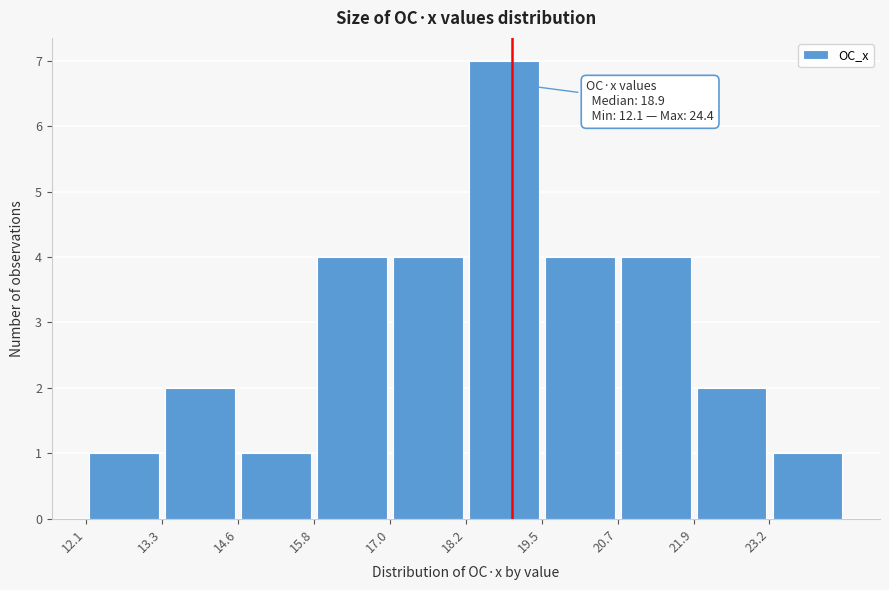

Over which range of the x-axis is the bar tallest?

18.2 to 19.4